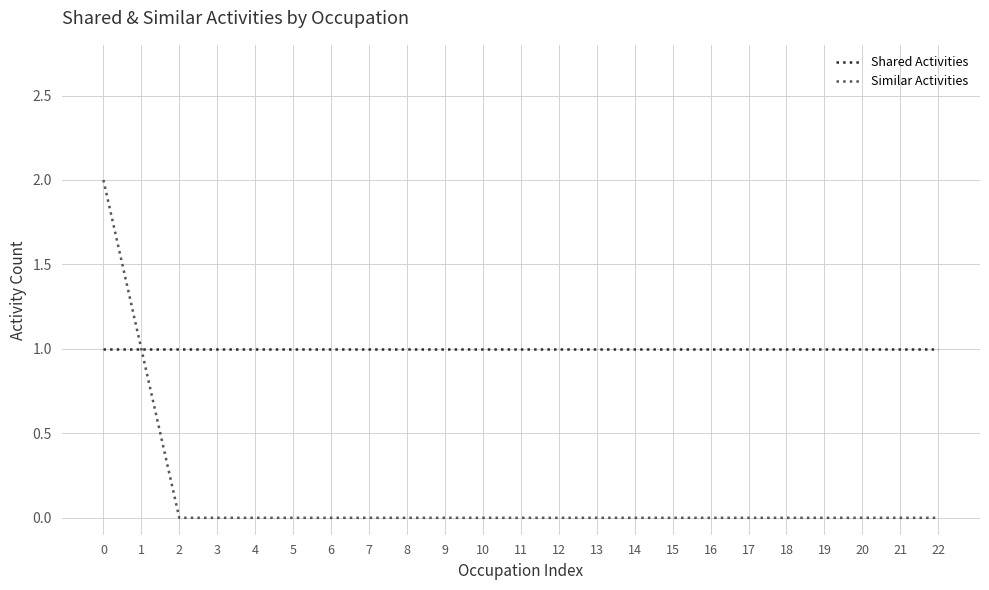

What is the greatest value displayed?

2